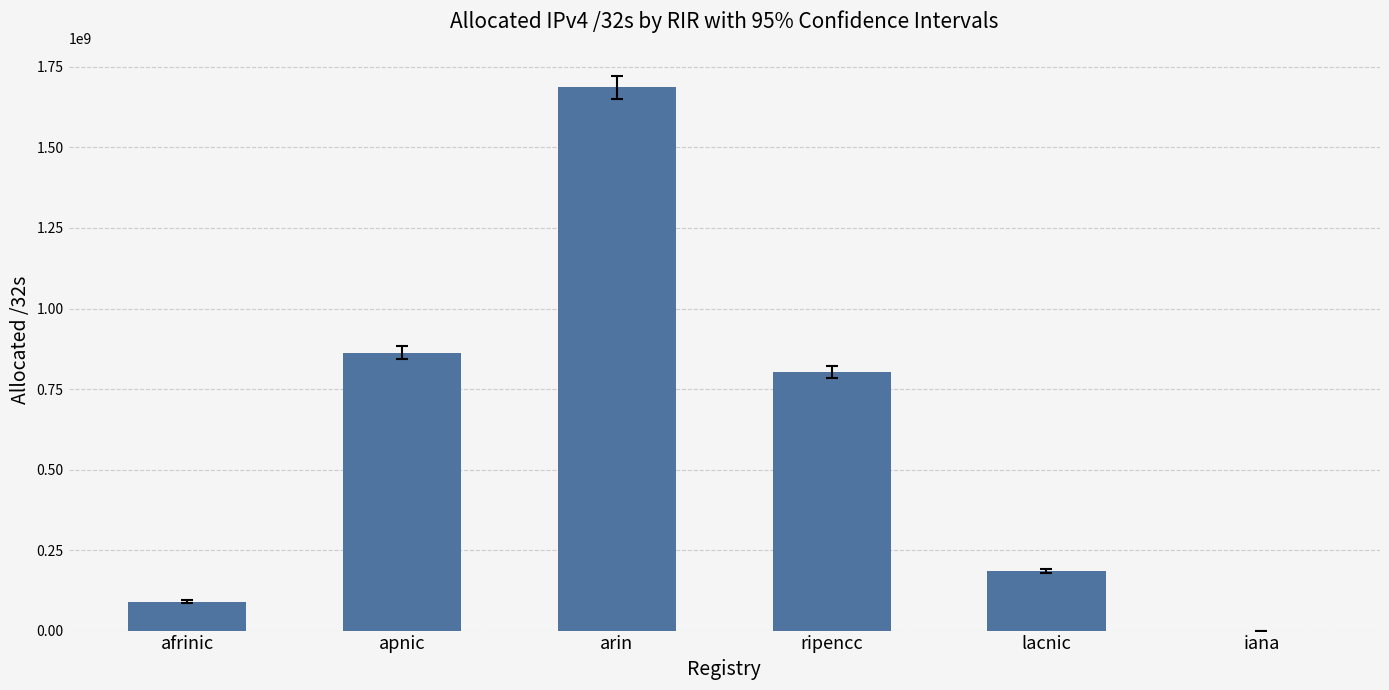

What is the sum of the values at iana and afrinic?

89704448